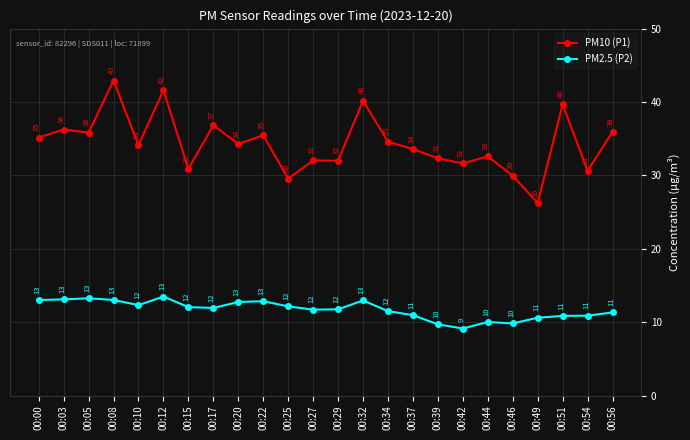

True or false: PM2.5 (P2) and PM10 (P1) cross at least once.

False